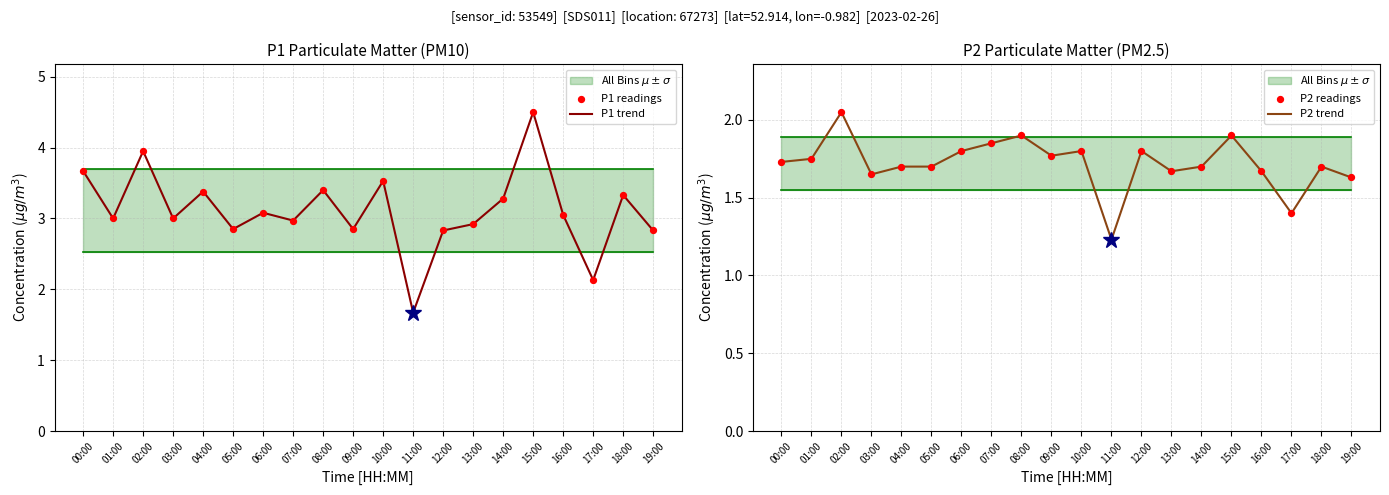

Which series reaches the minimum Y coordinate?

P2 trend